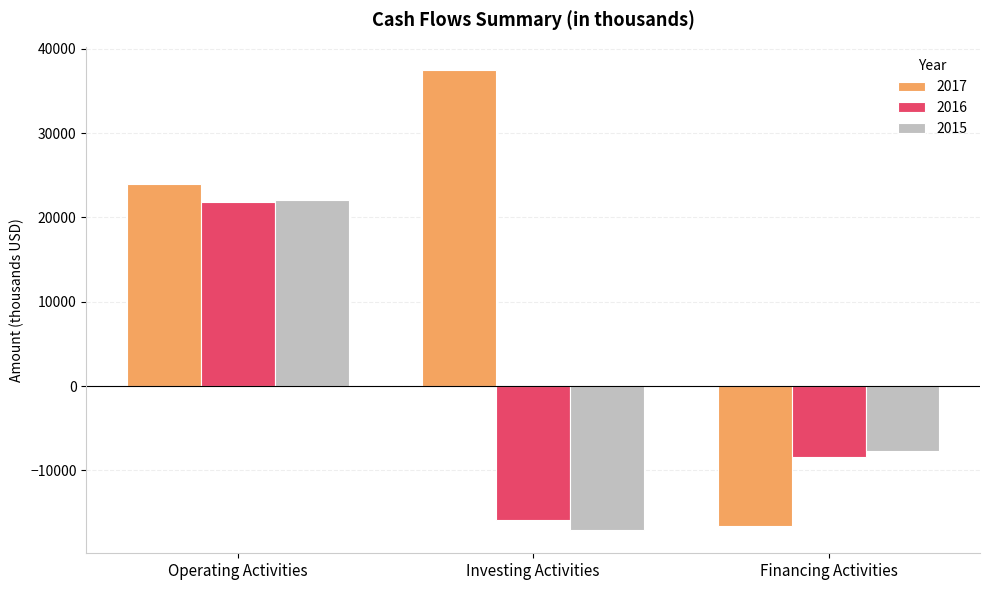

Does the chart contain any negative values?

Yes